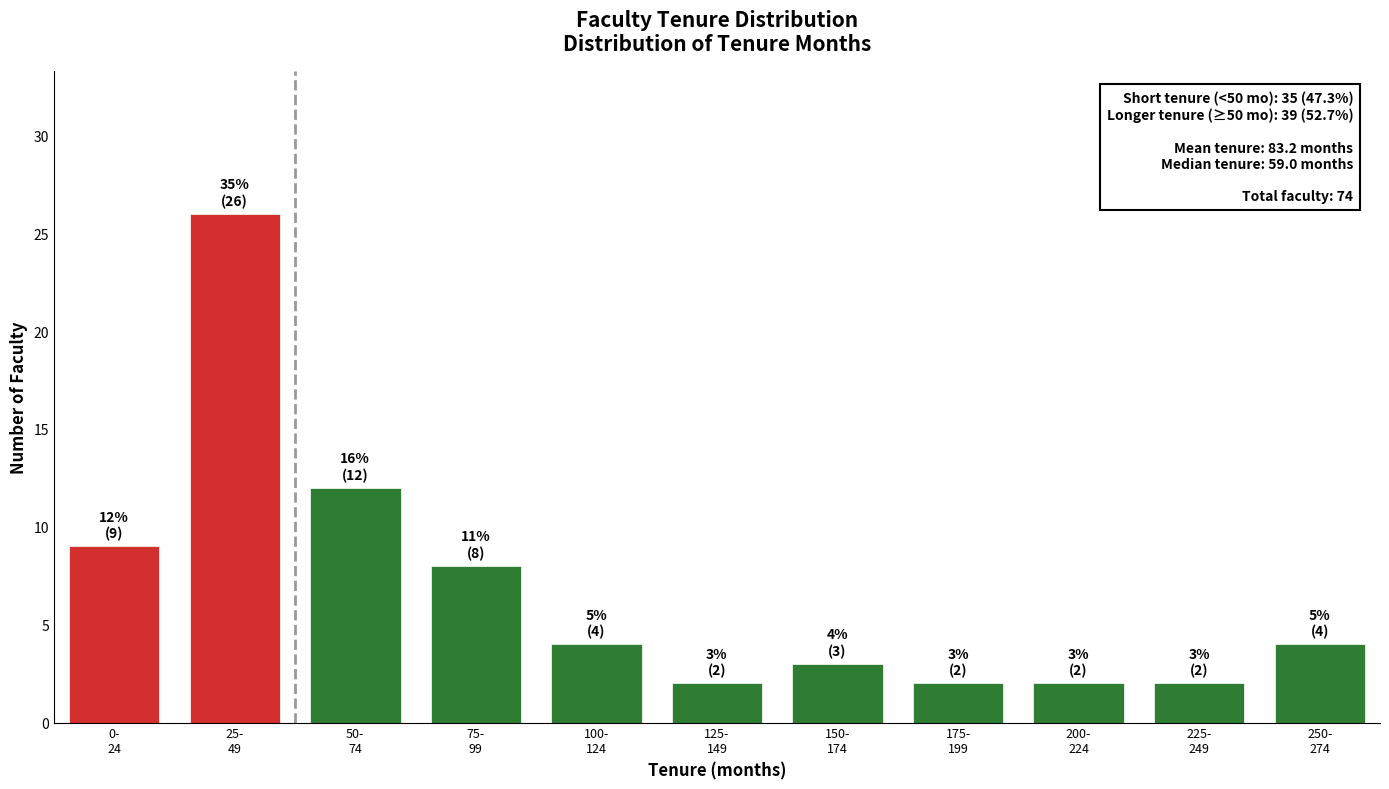

Reading left to right, what are all the values shown in this chart?

9	26	12	8	4	2	3	2	2	2	4